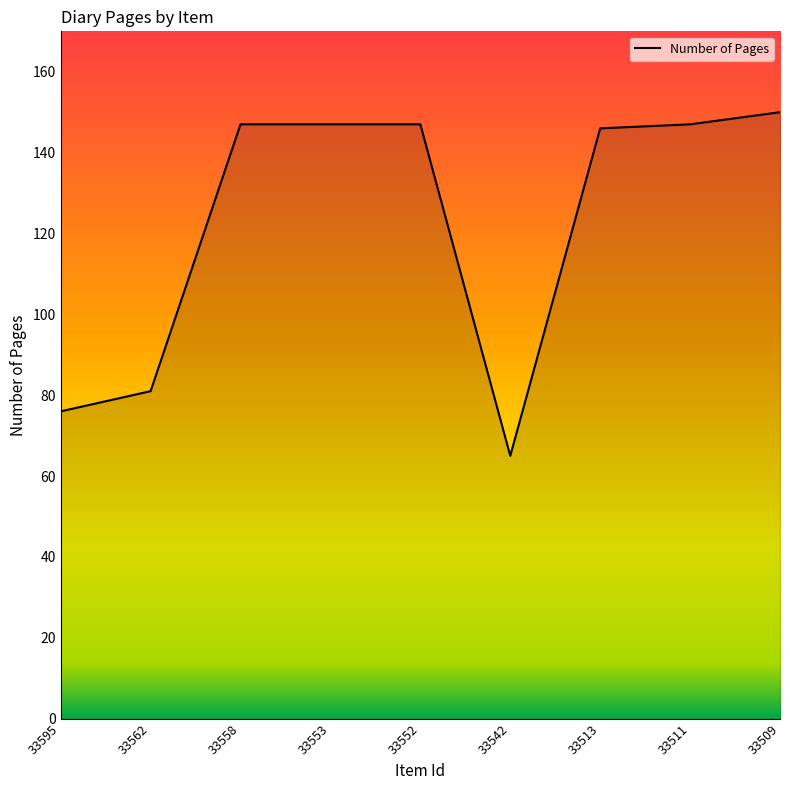

How many lines are shown in the chart?

1